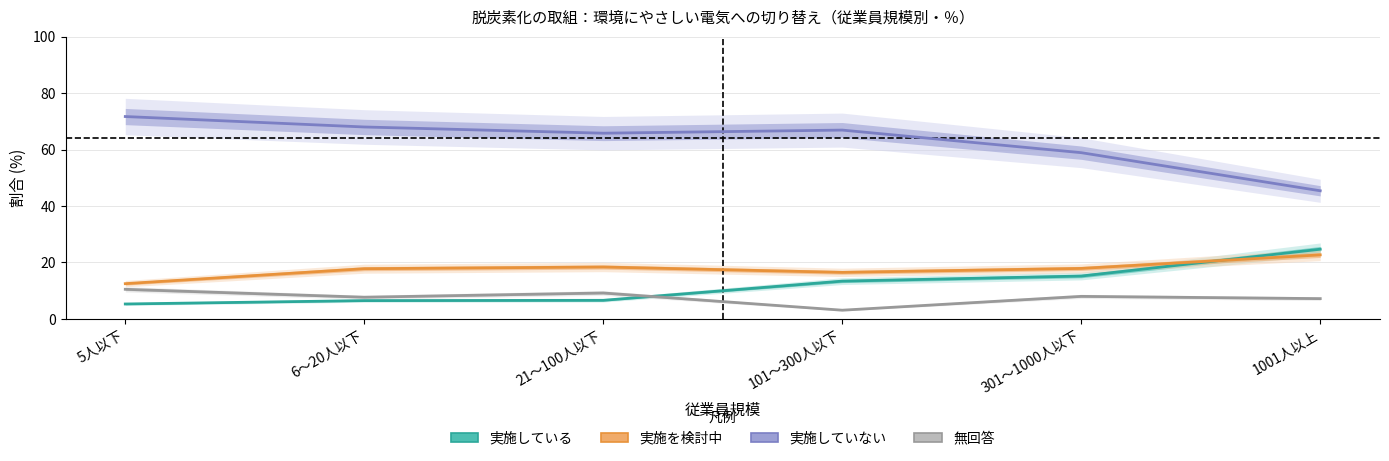

What is the label of the 2nd point from the right?

301～1000人以下